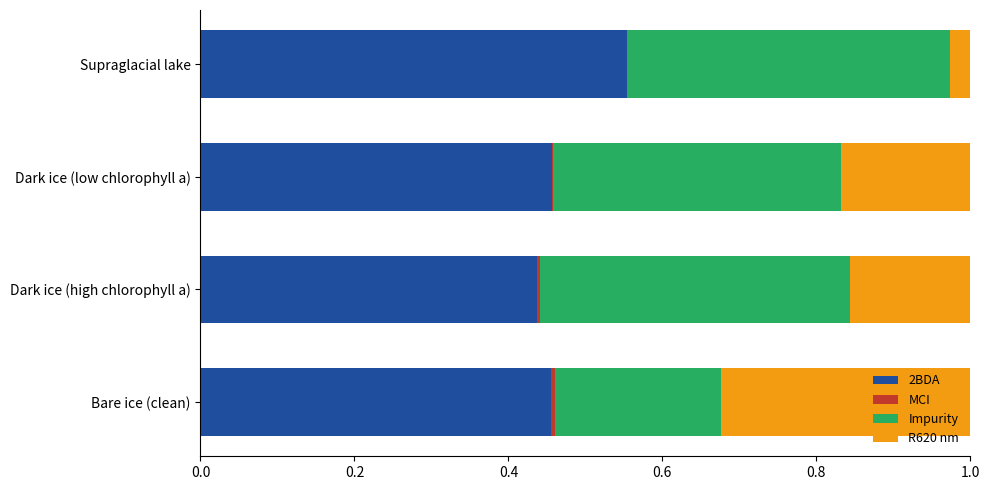

The value of 2BDA at Supraglacial lake is 0.2. True or false?

False